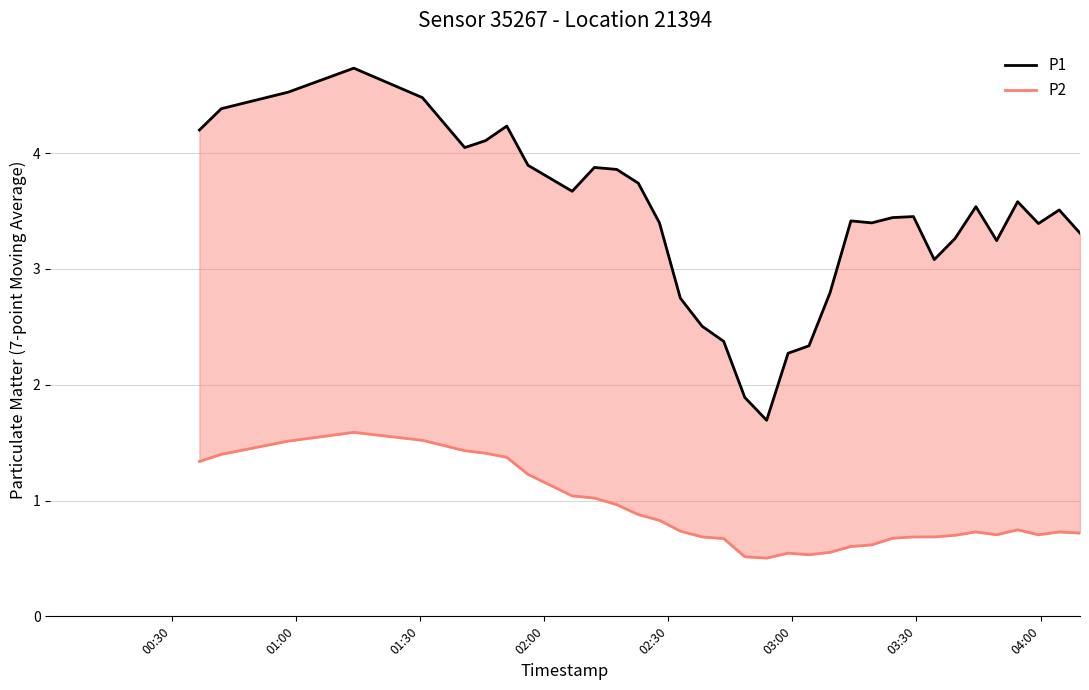

Is it true that P2 equals 1.4 at 19?

False